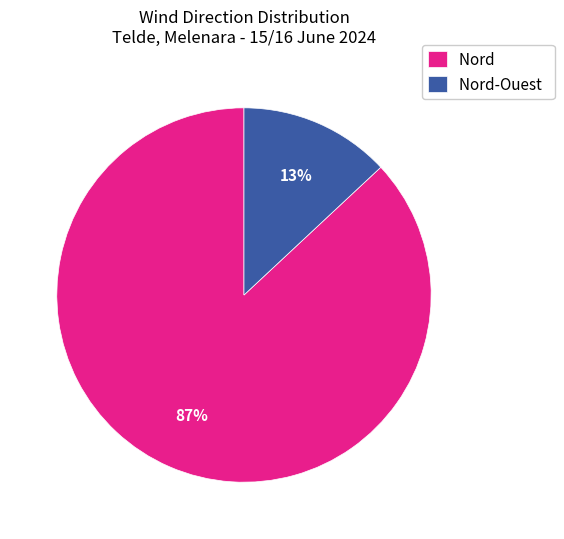

Combined, do Nord-Ouest and Nord account for over 50%?

Yes